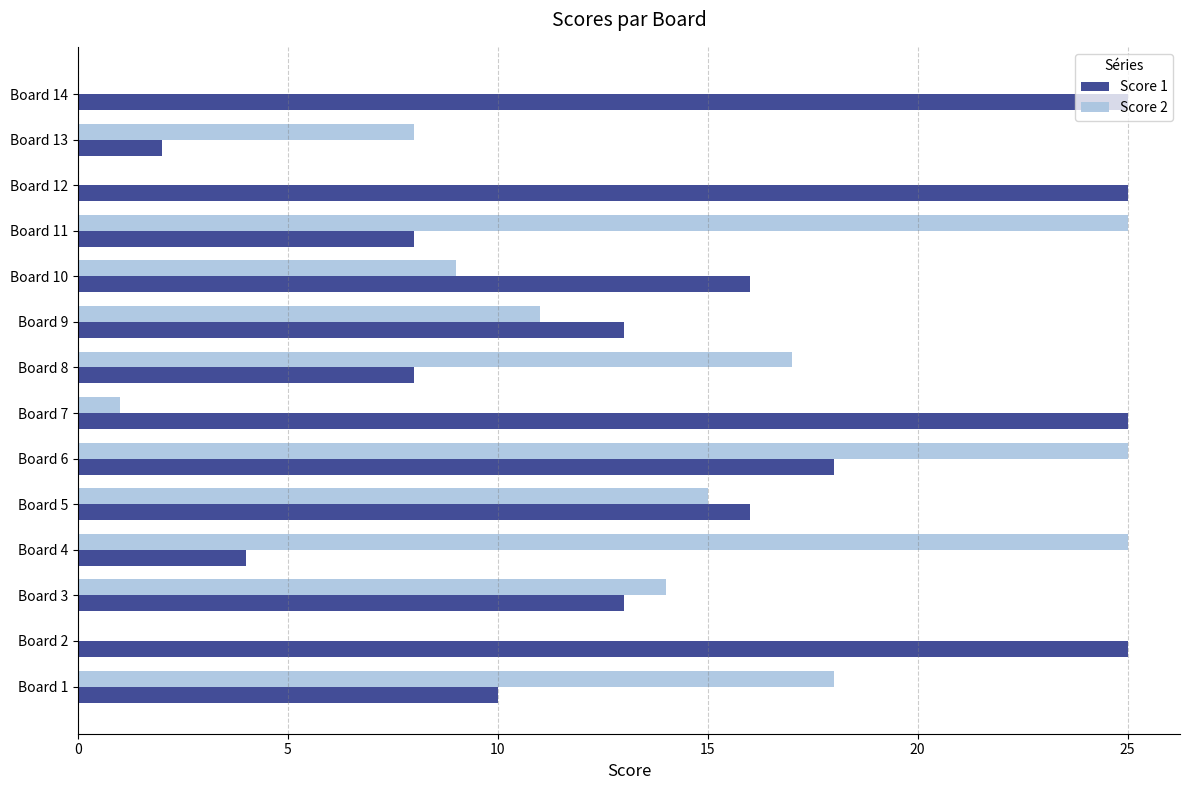

What is the total value across all series at Board 12?

25